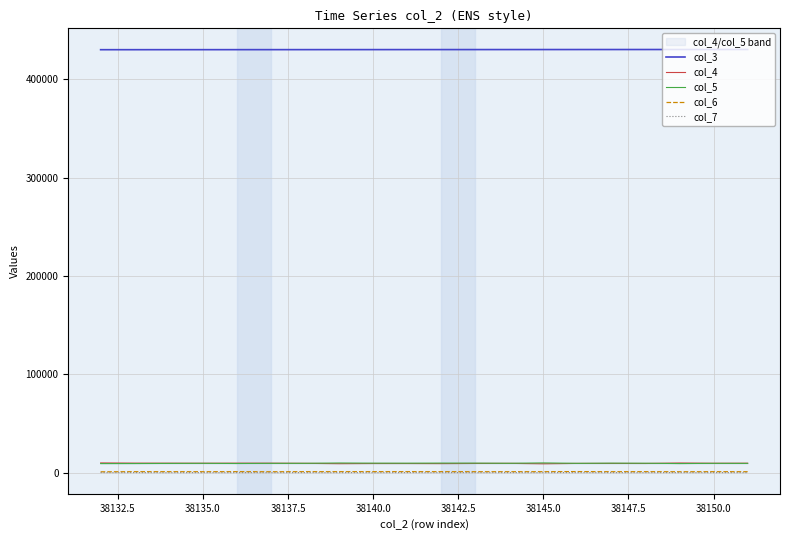

True or false: col_6 and col_3 cross at least once.

False